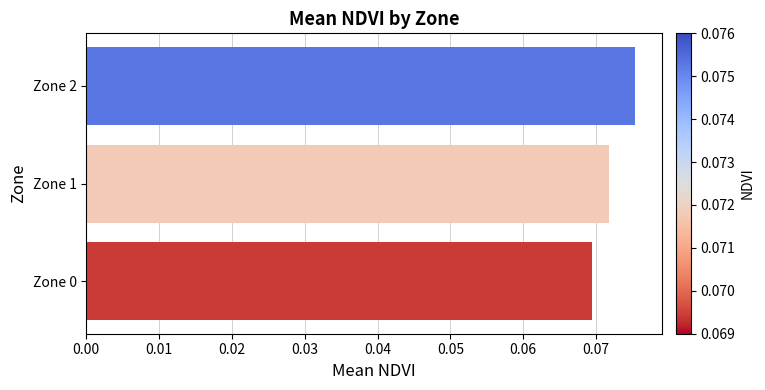

At which category does the chart reach its peak across all series?

Zone 2